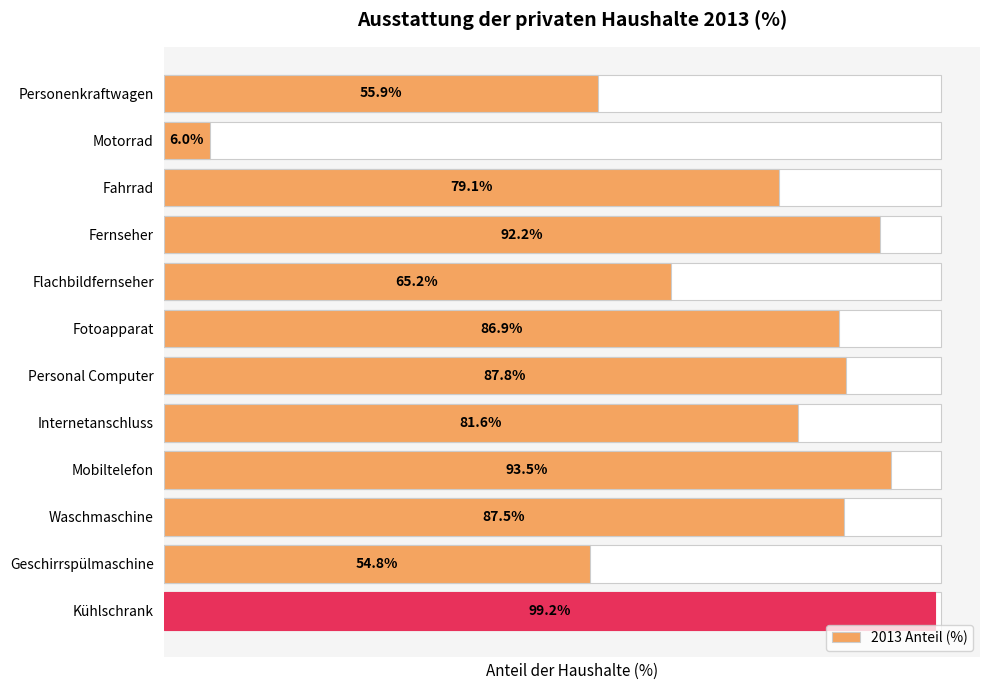

Does the chart contain stacked bars?

No